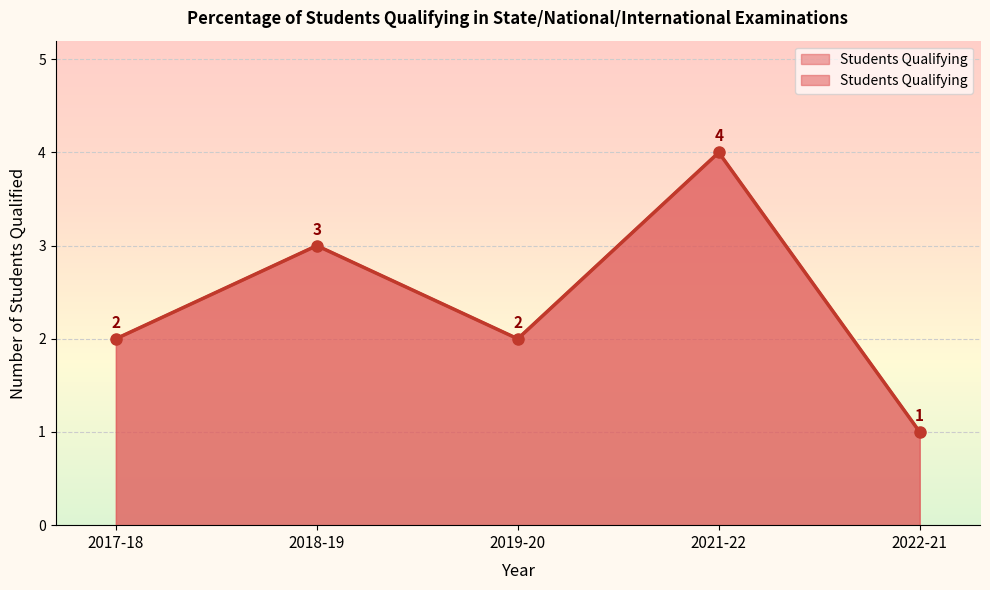

At which label does the data first exceed 2?

2018-19